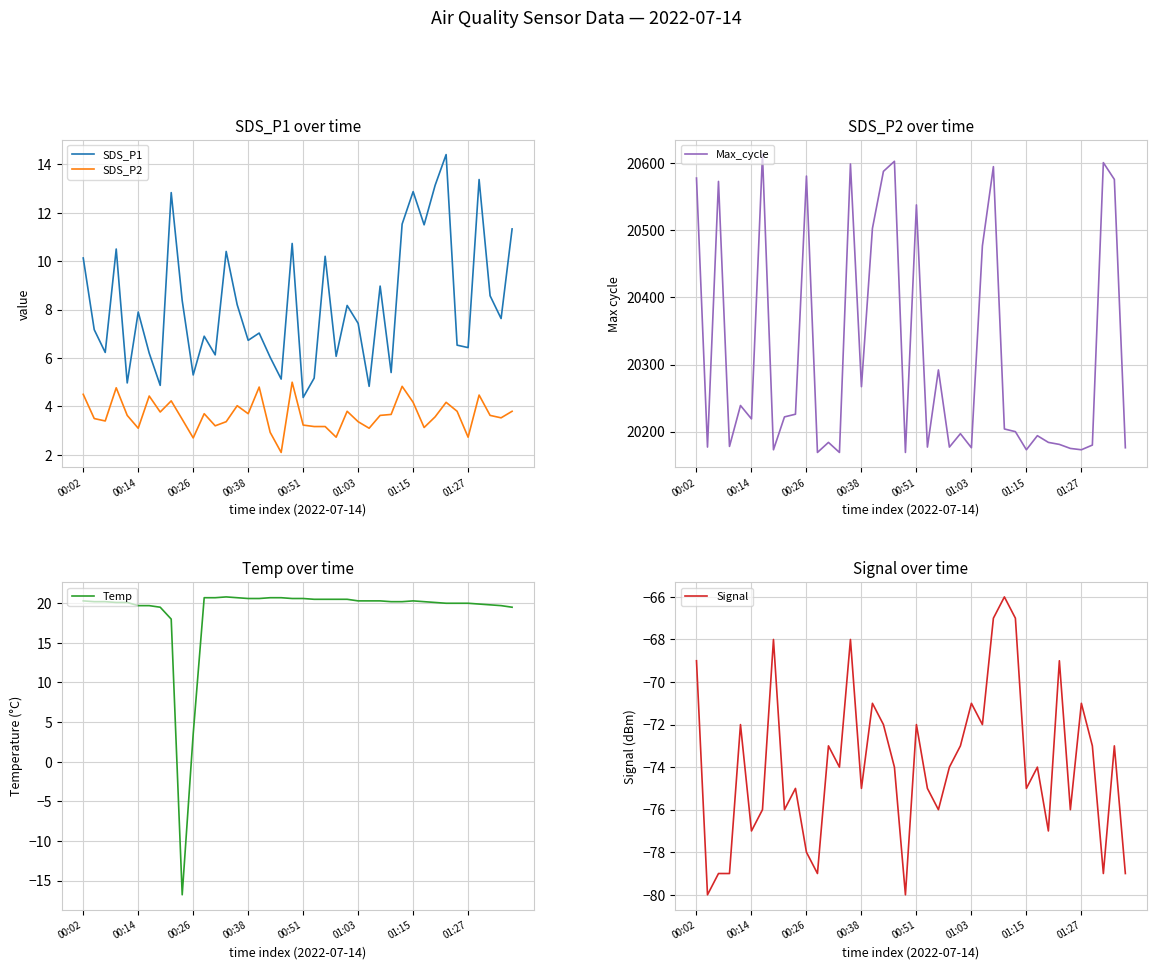

How many lines are shown in the chart?

5